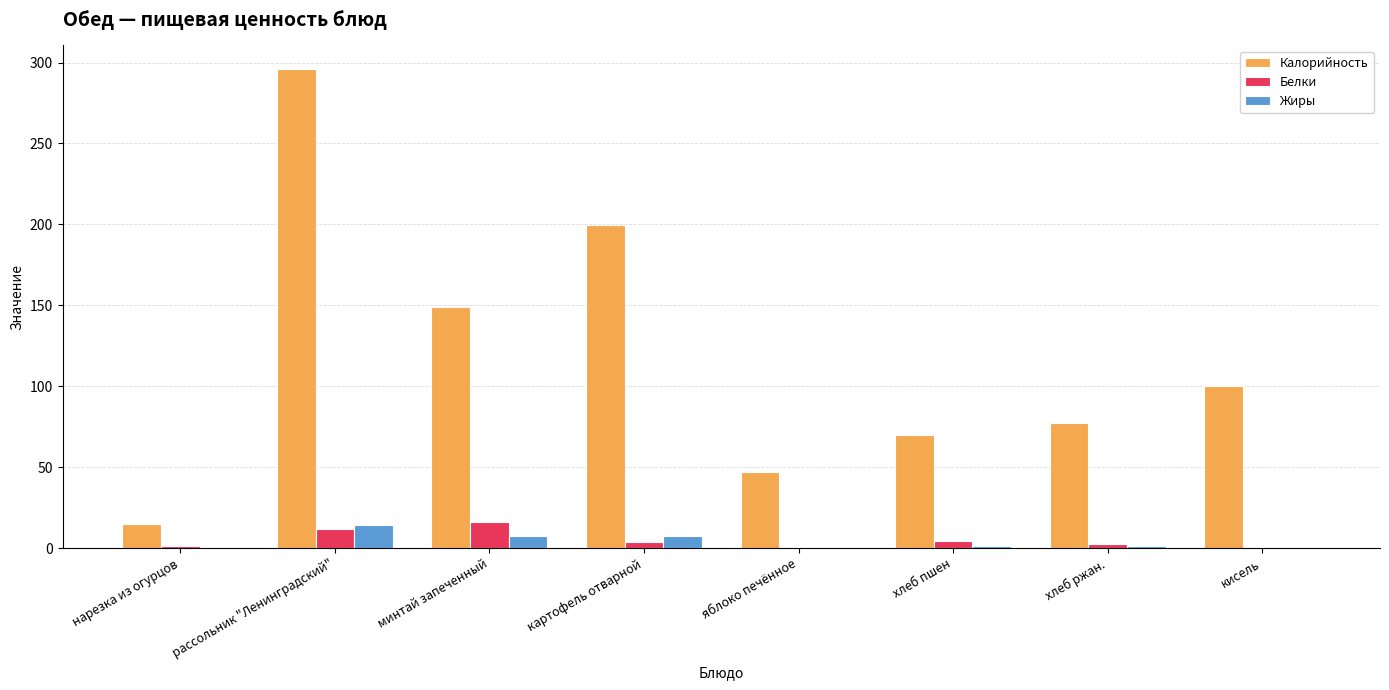

At which category is the sum across all series the highest?

рассольник "Ленинградский"